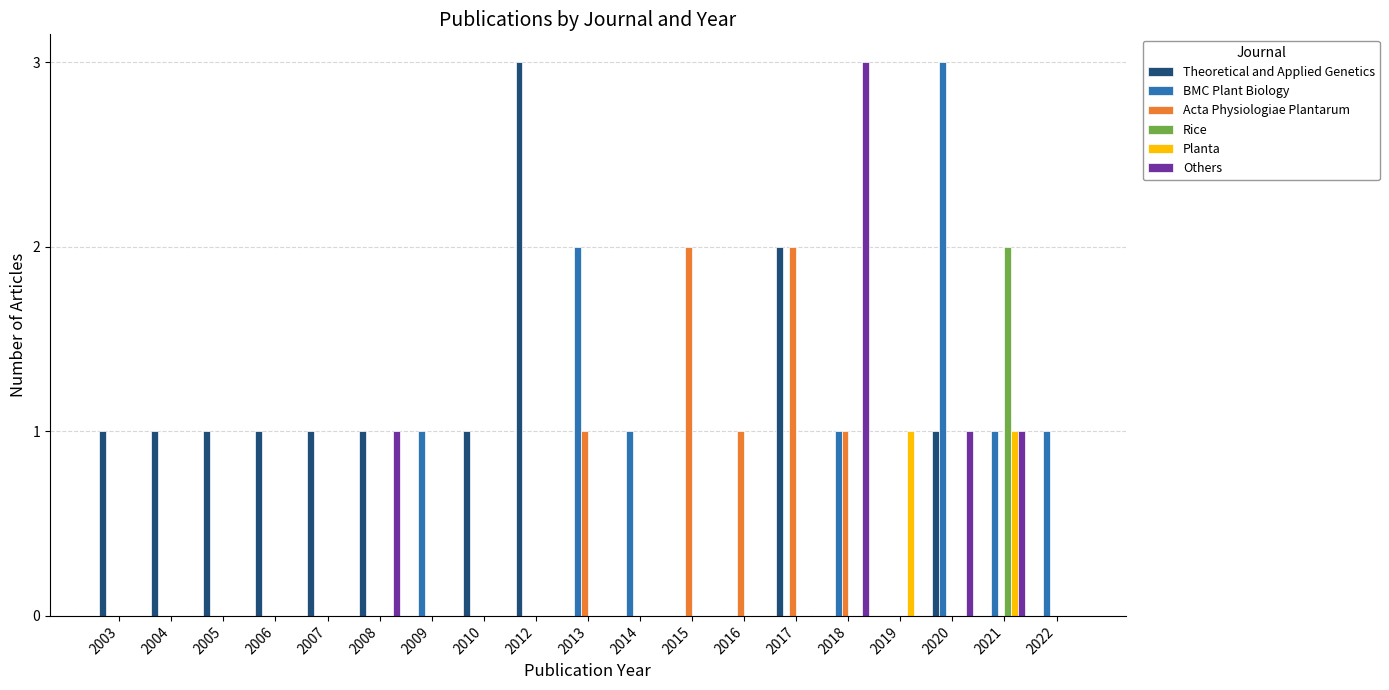

What is the maximum value shown in the chart?

3